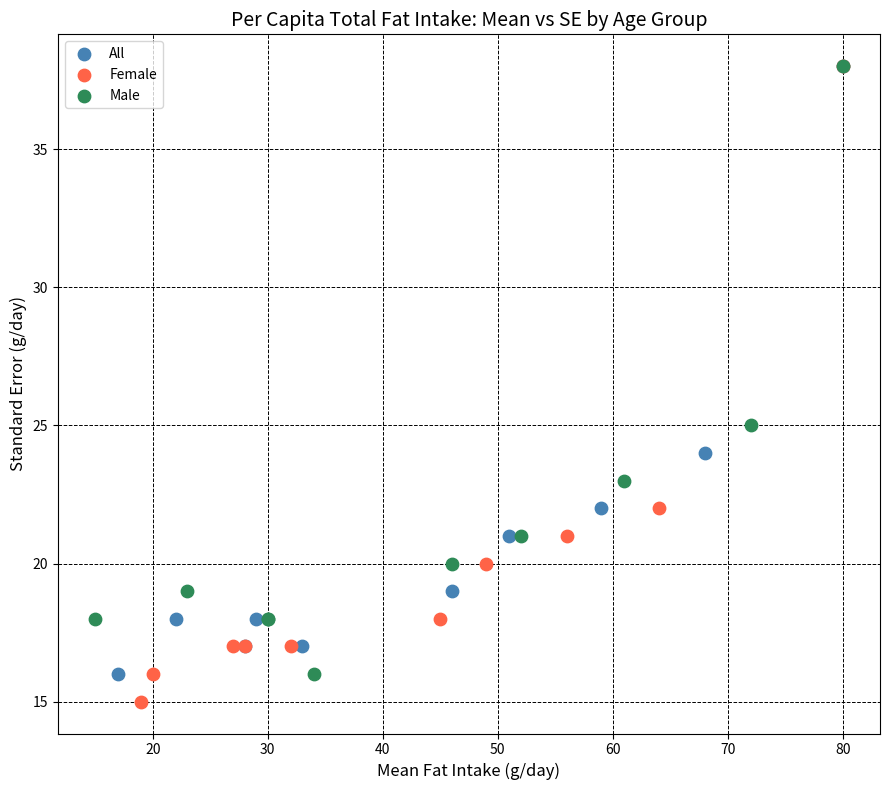

What are all the series names shown in the legend?

All, Female, Male